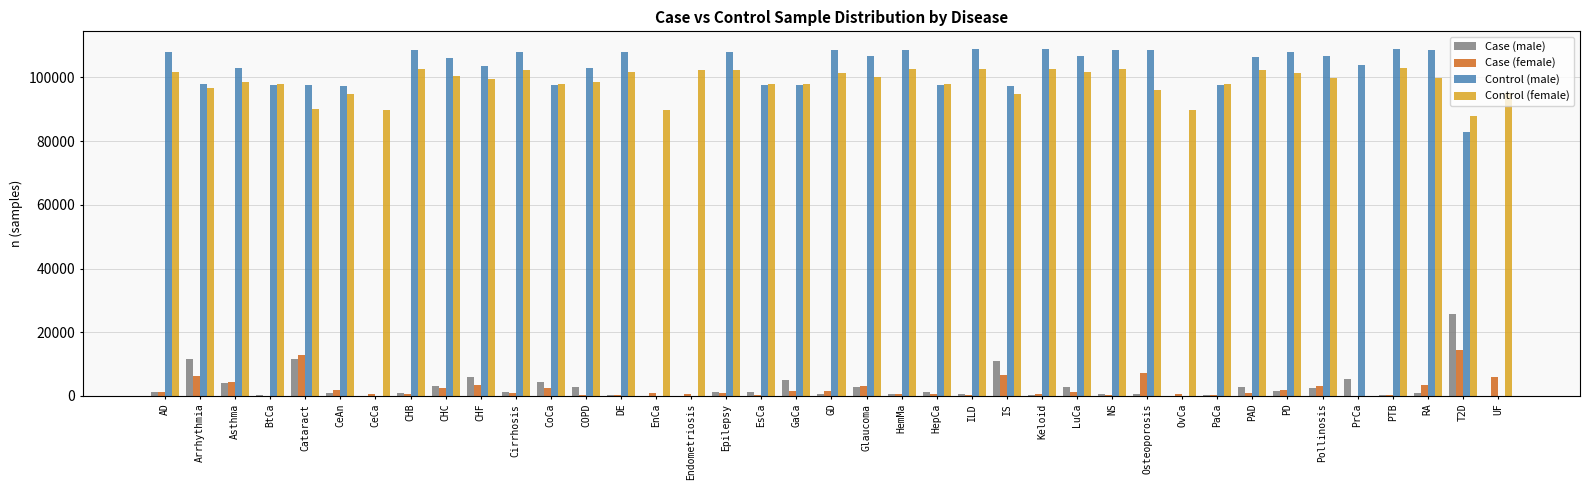

Which series has the largest total across all categories?

Control (female)